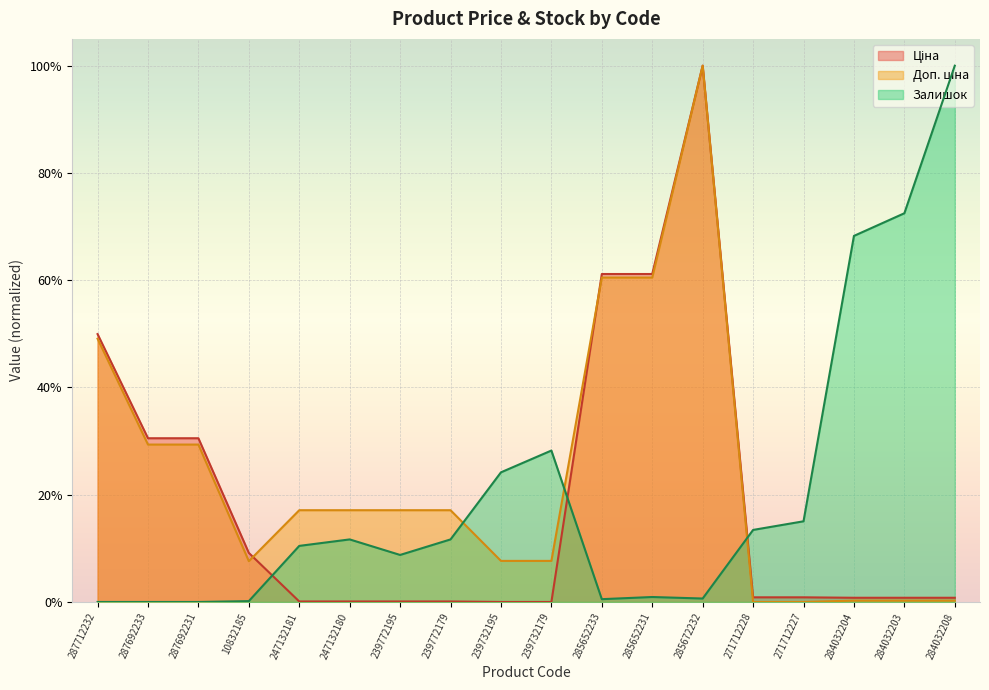

Read the Залишок value at 239732179.

0.3